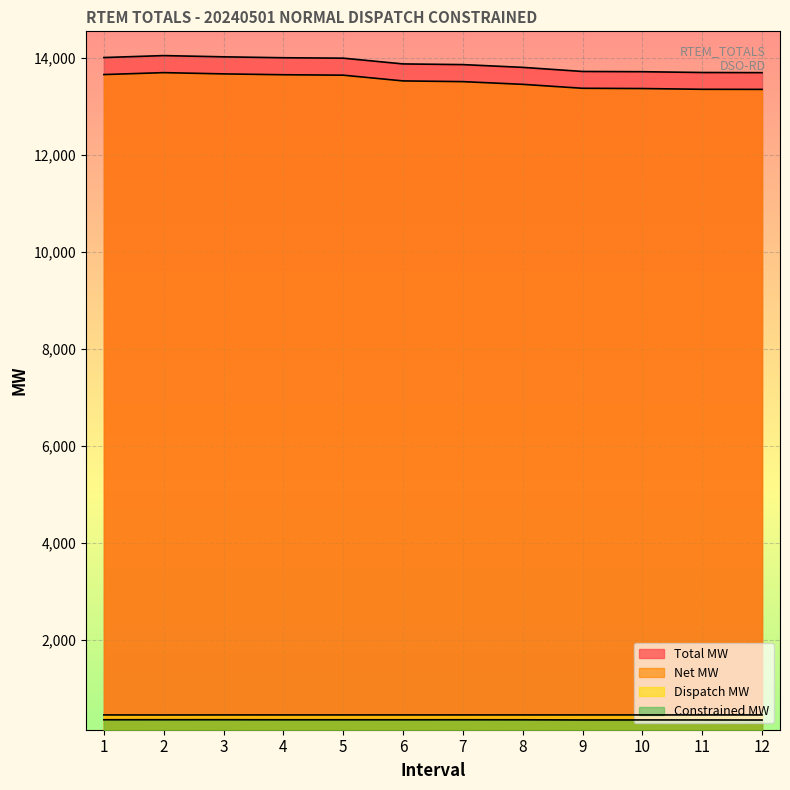

What are all the series names shown in the legend?

Total MW, Net MW, Dispatch MW, Constrained MW